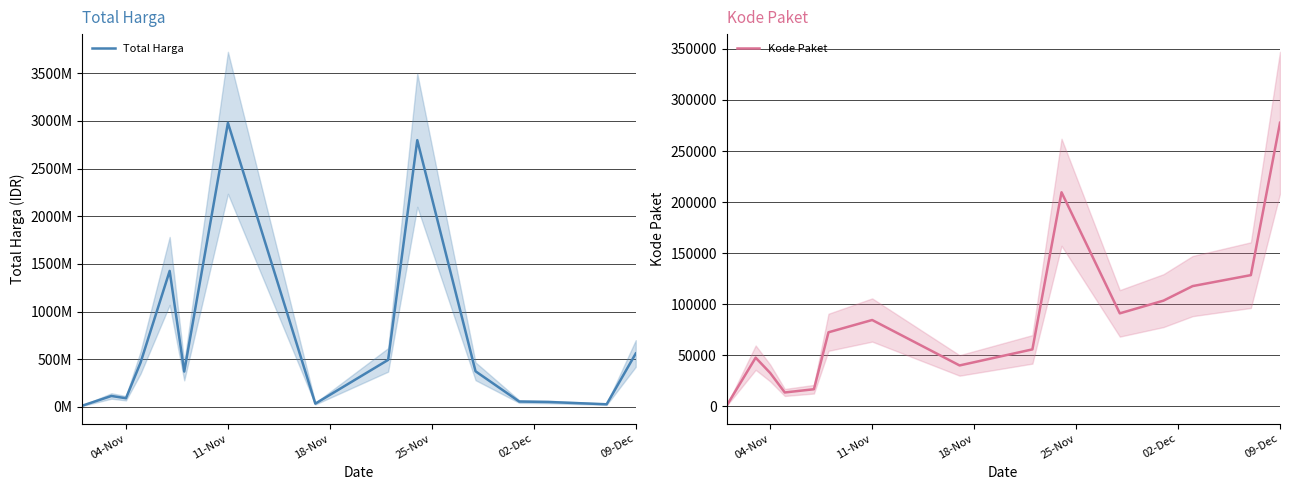

Reading left to right, list all the values displayed in this chart.

Total Harga: 12787500	114661270	90672075	464002100	1425867900	370566000	2978933240	34292000	493000000	2797327200	373404000	56152800	51601000	27412000	559971000
Kode Paket: 569	47709	32695	13652	16823	72560	84587	40112	55826	209625	91101	103541	117783	128516	277693